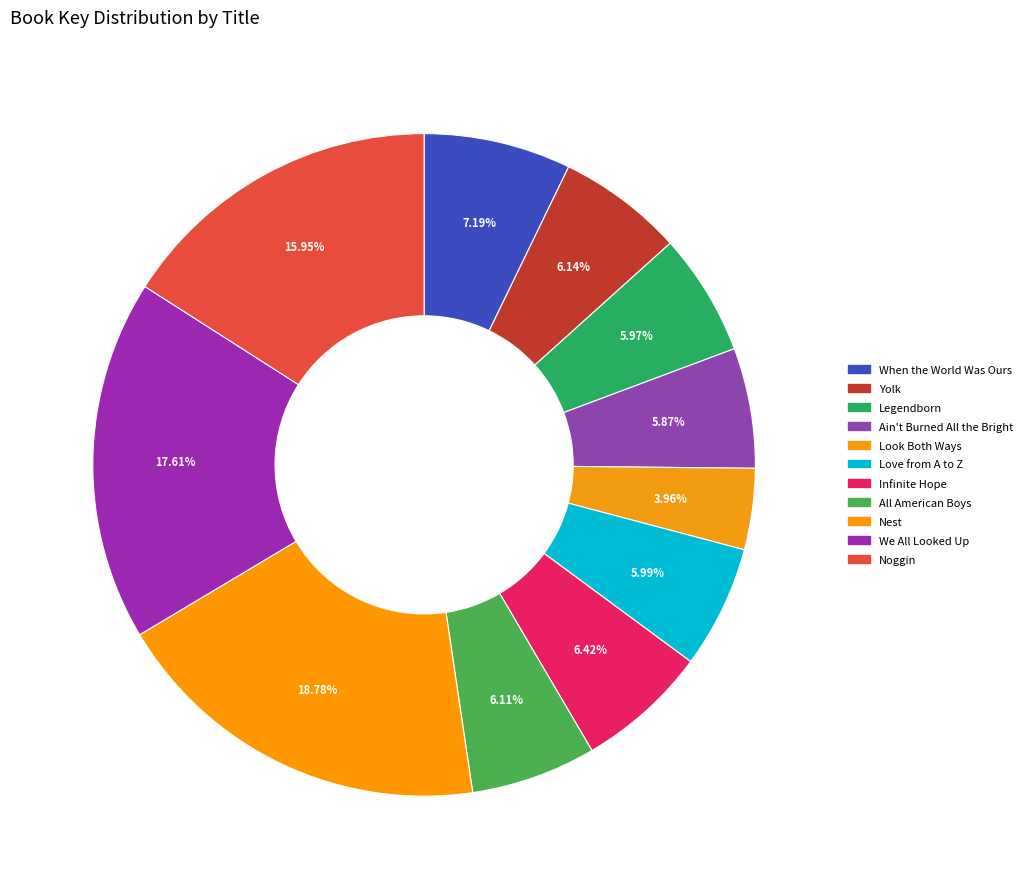

What is the total percentage of Infinite Hope and All American Boys?

12.5%